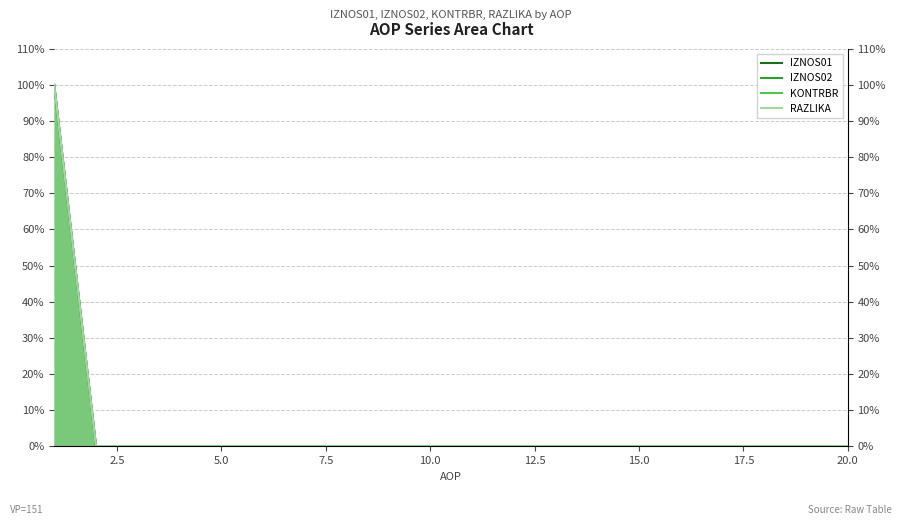

Does the chart display data point markers on the line(s)?

No